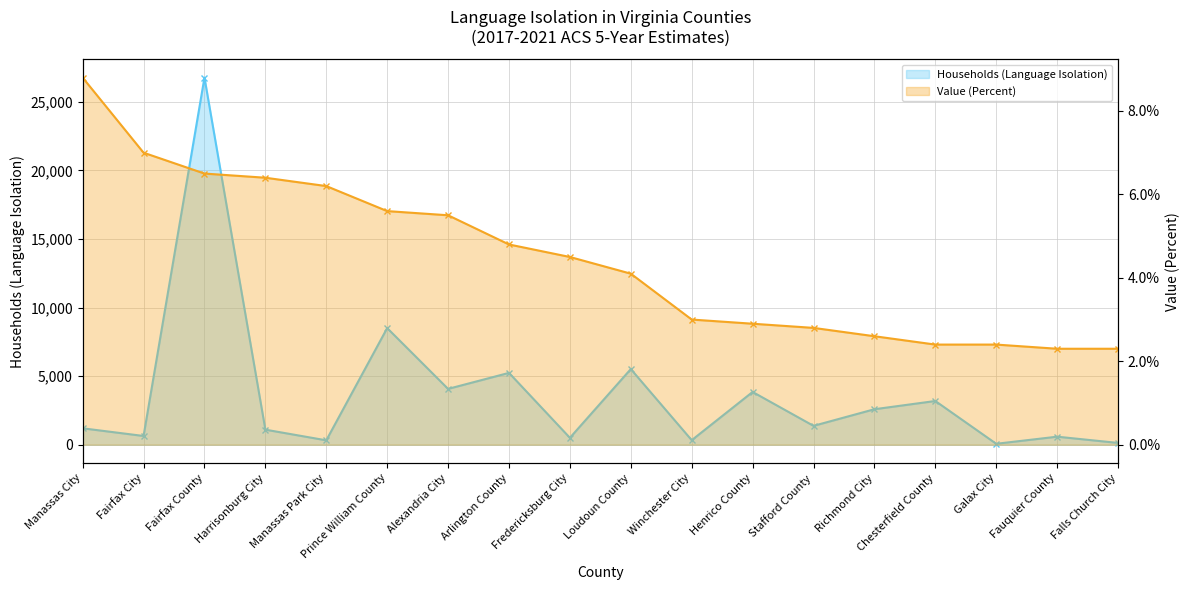

Reading left to right, extract all data points from this chart.

Households (Language Isolation): Manassas City=1195.0	Fairfax City=635.0	Fairfax County=26764.0	Harrisonburg City=1096.0	Manassas Park City=318.0	Prince William County=8501.0	Alexandria City=4068.0	Arlington County=5236.0	Fredericksburg City=501.0	Loudoun County=5514.0	Winchester City=328.0	Henrico County=3845.0	Stafford County=1373.0	Richmond City=2585.0	Chesterfield County=3186.0	Galax City=66.0	Fauquier County=584.0	Falls Church City=128.0
Value (Percent): Manassas City=8.8	Fairfax City=7.0	Fairfax County=6.5	Harrisonburg City=6.4	Manassas Park City=6.2	Prince William County=5.6	Alexandria City=5.5	Arlington County=4.8	Fredericksburg City=4.5	Loudoun County=4.1	Winchester City=3.0	Henrico County=2.9	Stafford County=2.8	Richmond City=2.6	Chesterfield County=2.4	Galax City=2.4	Fauquier County=2.3	Falls Church City=2.3